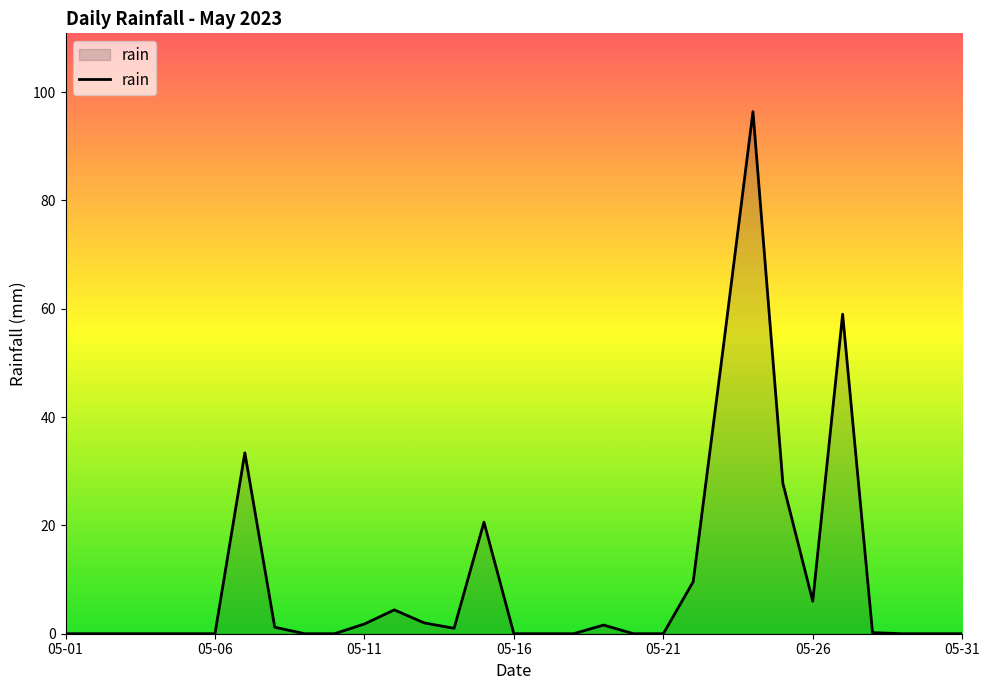

What is the maximum value shown in the chart?

96.4